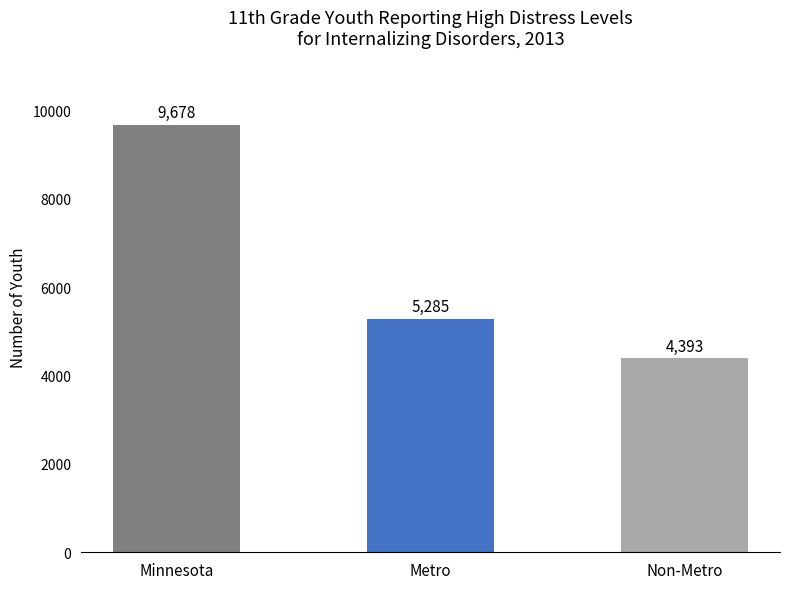

Reading left to right, transcribe all the data shown in this chart.

9678	5285	4393